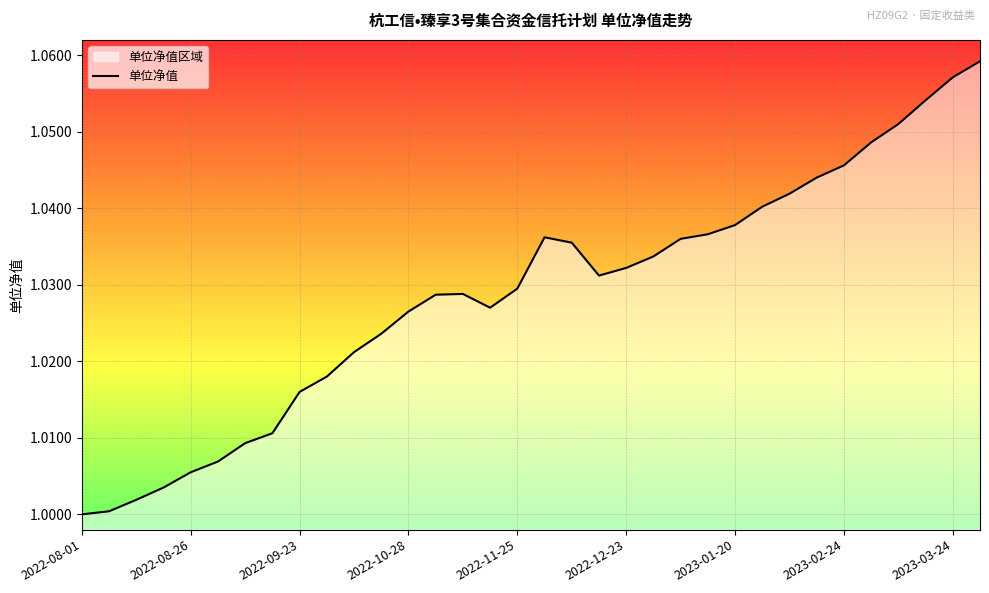

What is the smallest value displayed?

1.0